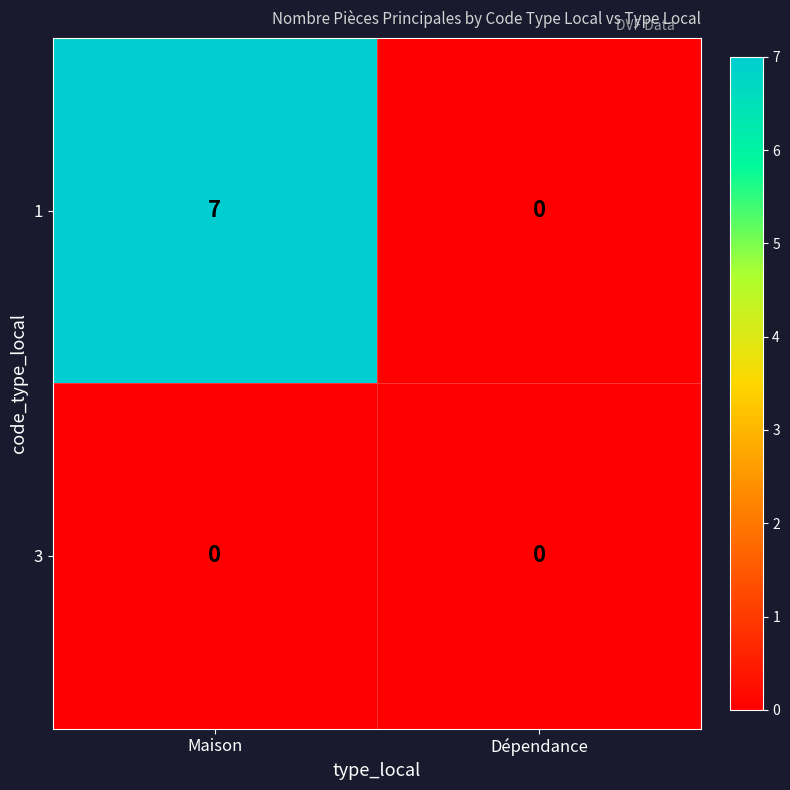

Reading right to left, transcribe all the data shown in this chart.

1: 0	7
3: 0	0